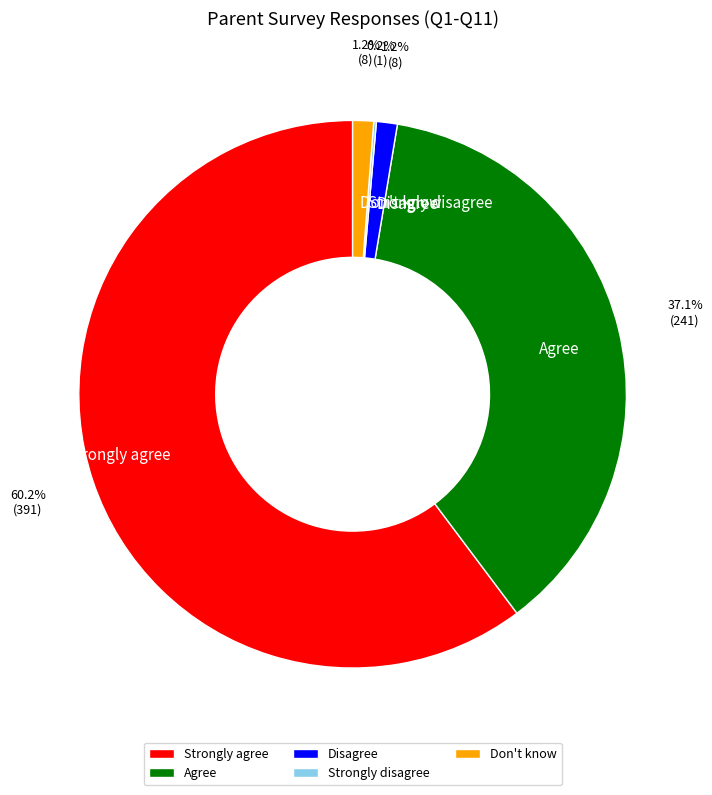

What percentage is NOT represented by Agree?

62.9%